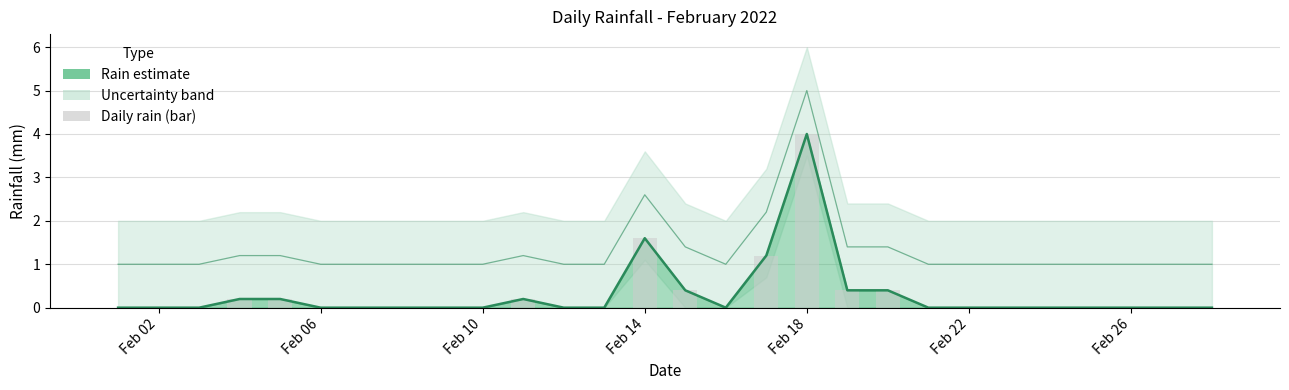

What is the difference between the second highest and minimum values?

1.6